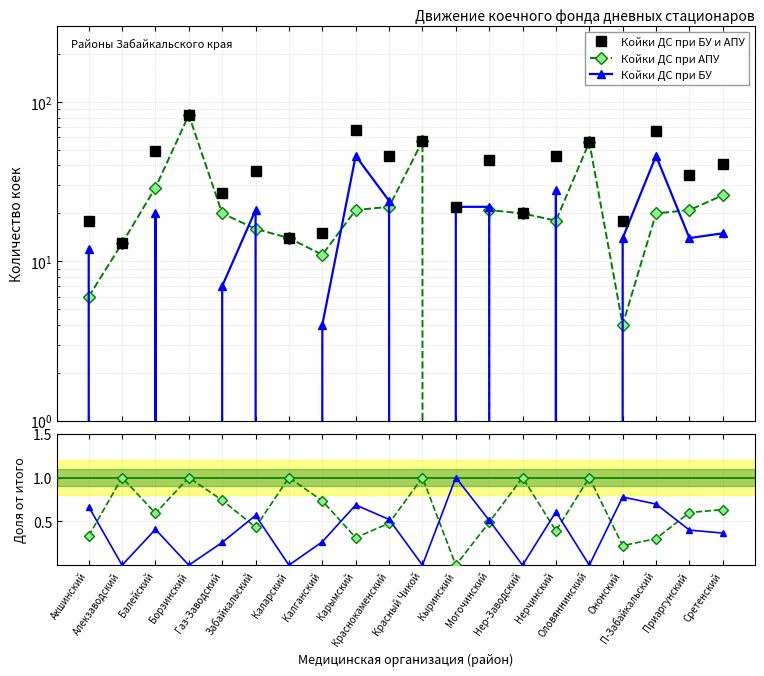

Does the chart have visible grid lines?

Yes